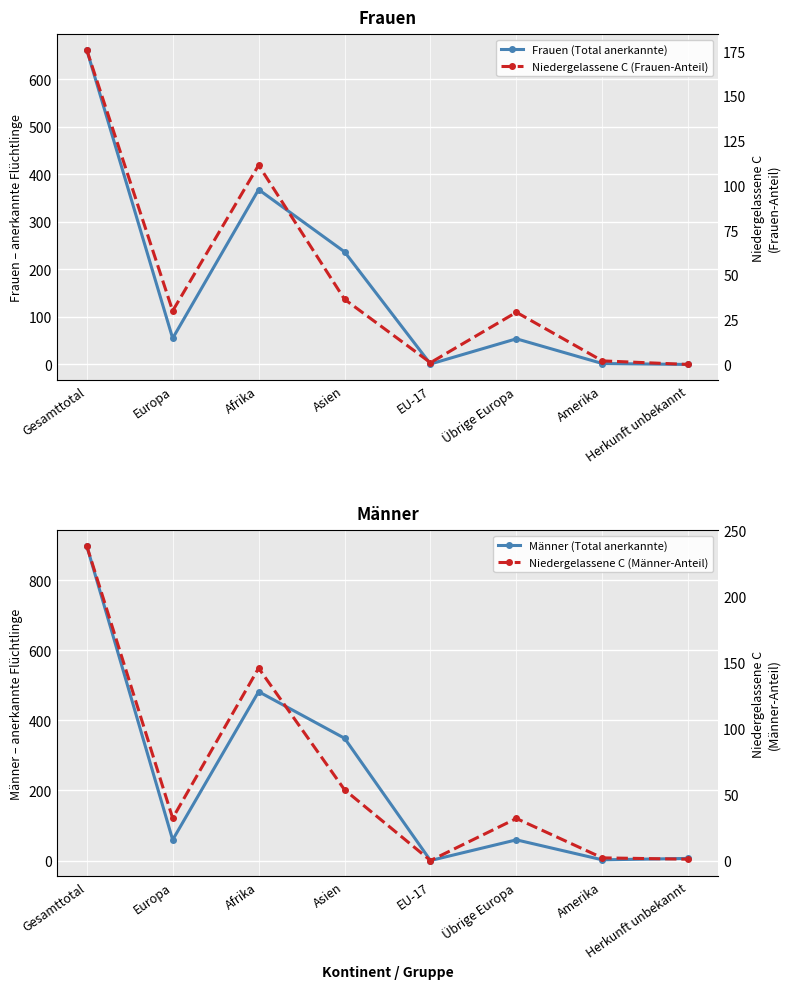

Count the number of data series in this chart.

4